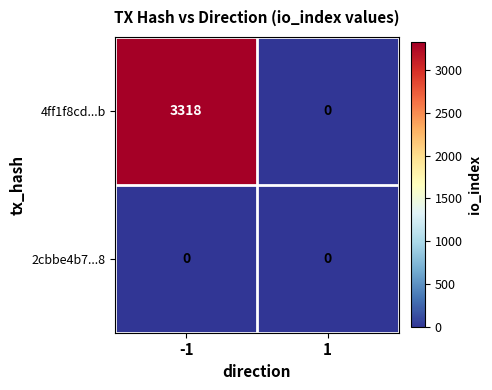

Which series has the largest total across all categories?

4ff1f8cd...b